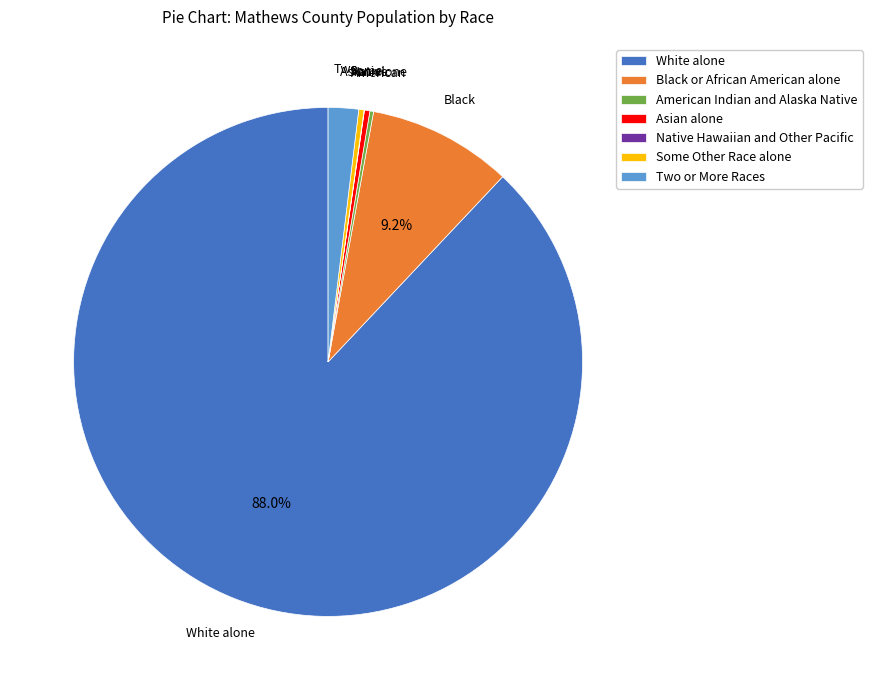

Approximately how many times larger is the value at Two or More Races compared to Asian alone?

5.6